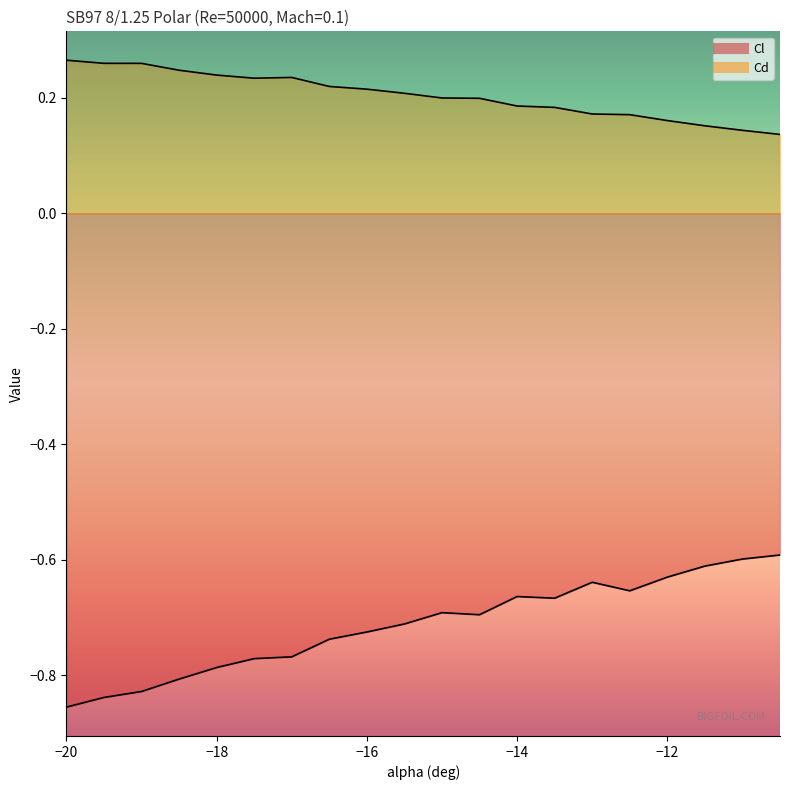

Where is the first local minimum for Cd?

-17.5